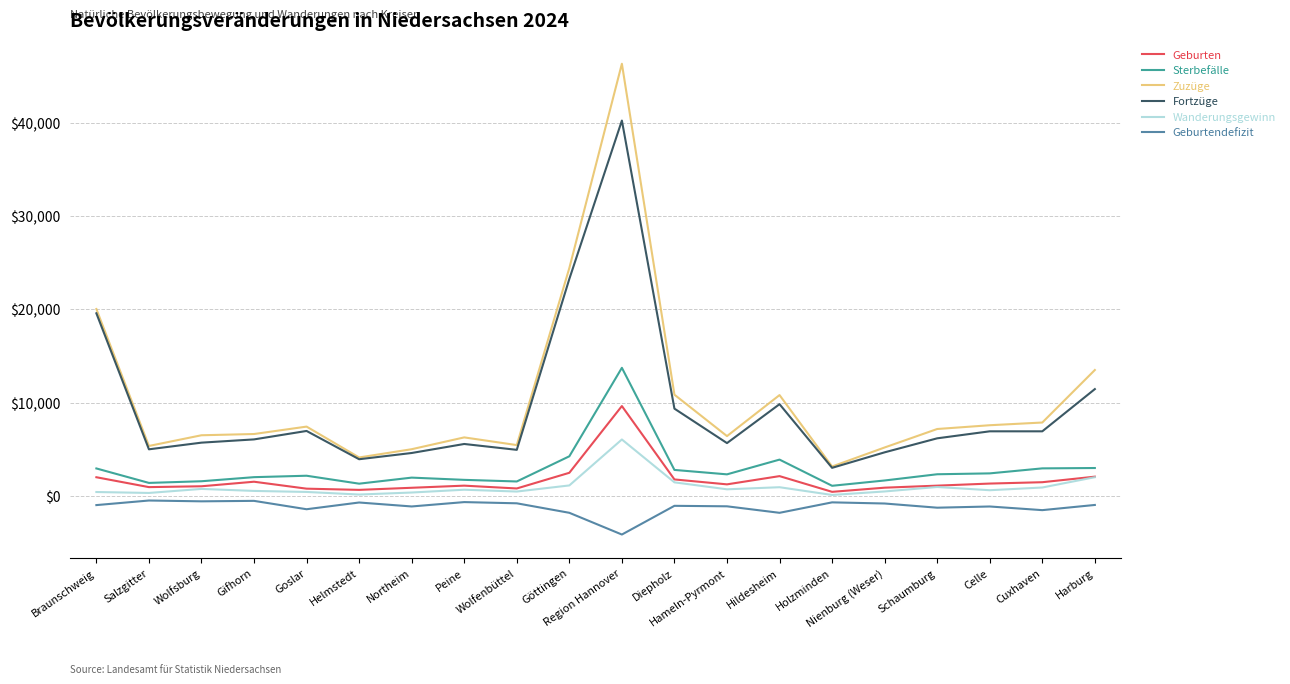

Is this an area chart (filled region under the line)?

No